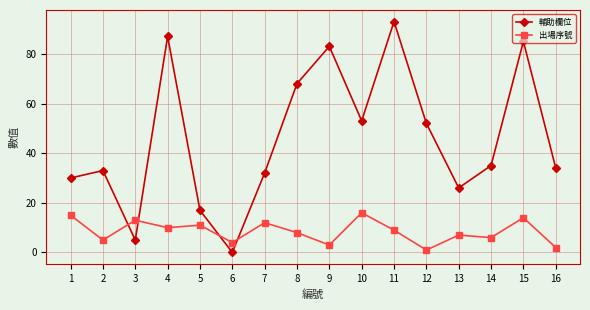

At which category is the sum across all series the highest?

11